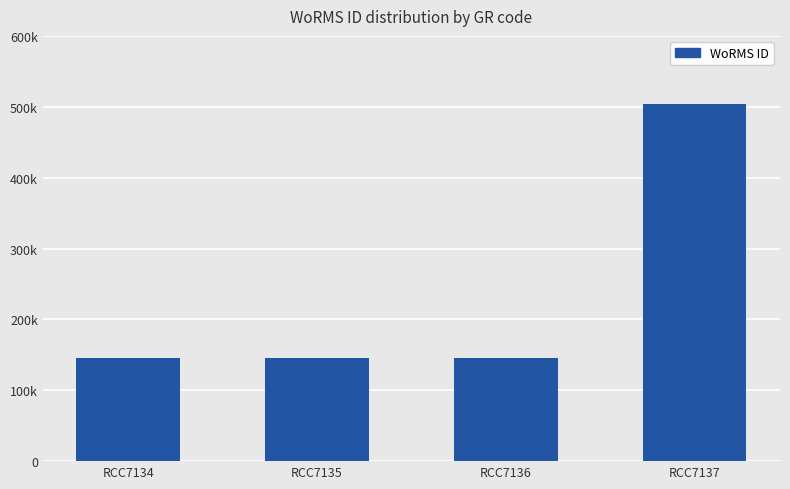

True or false: the data shows 145902 at RCC7135.

True